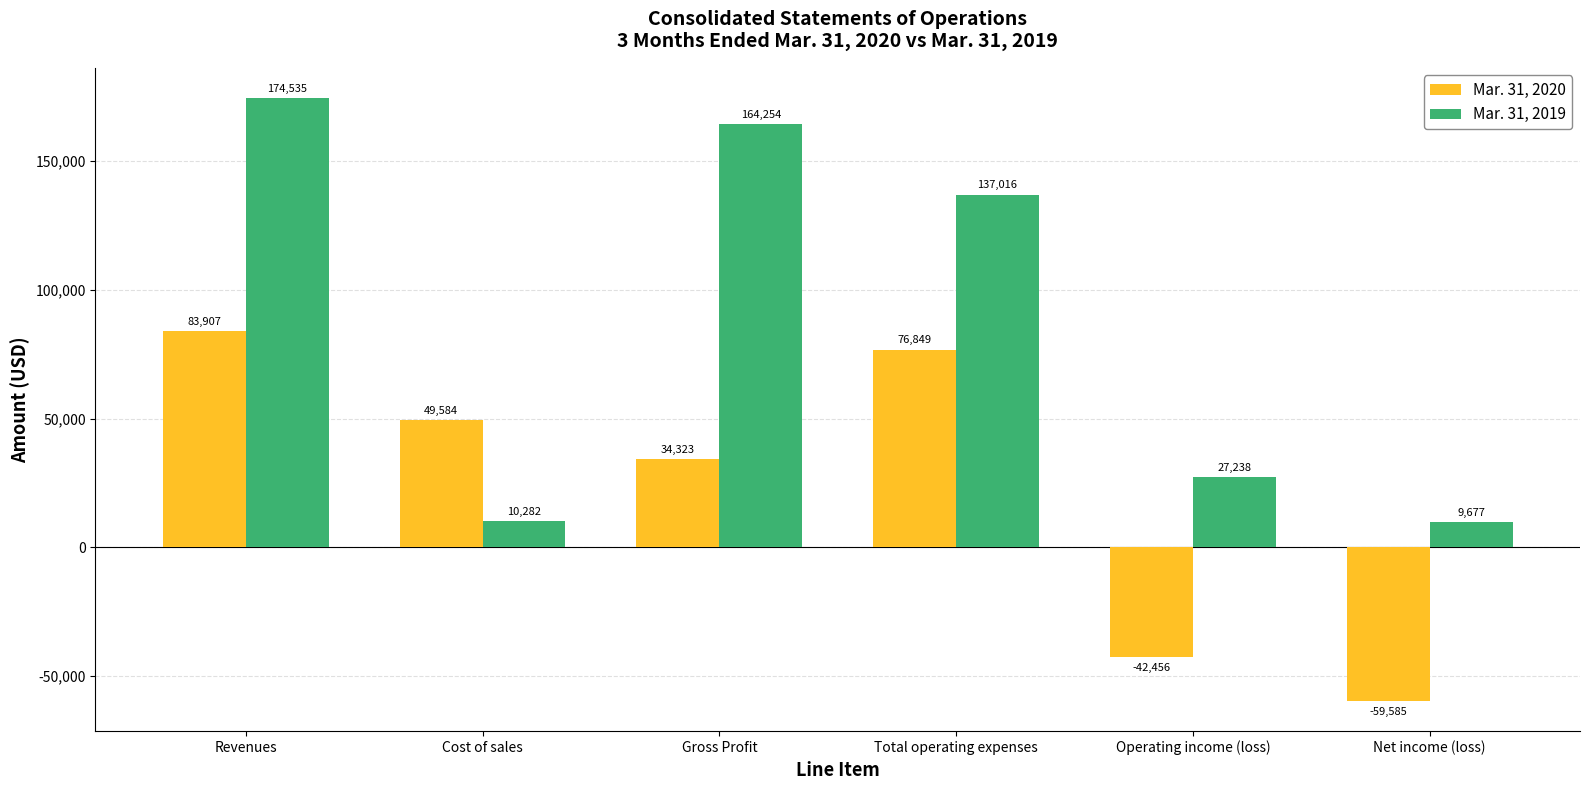

What value does the Mar. 31, 2019 series have at Total operating expenses, to the nearest 50?

137000